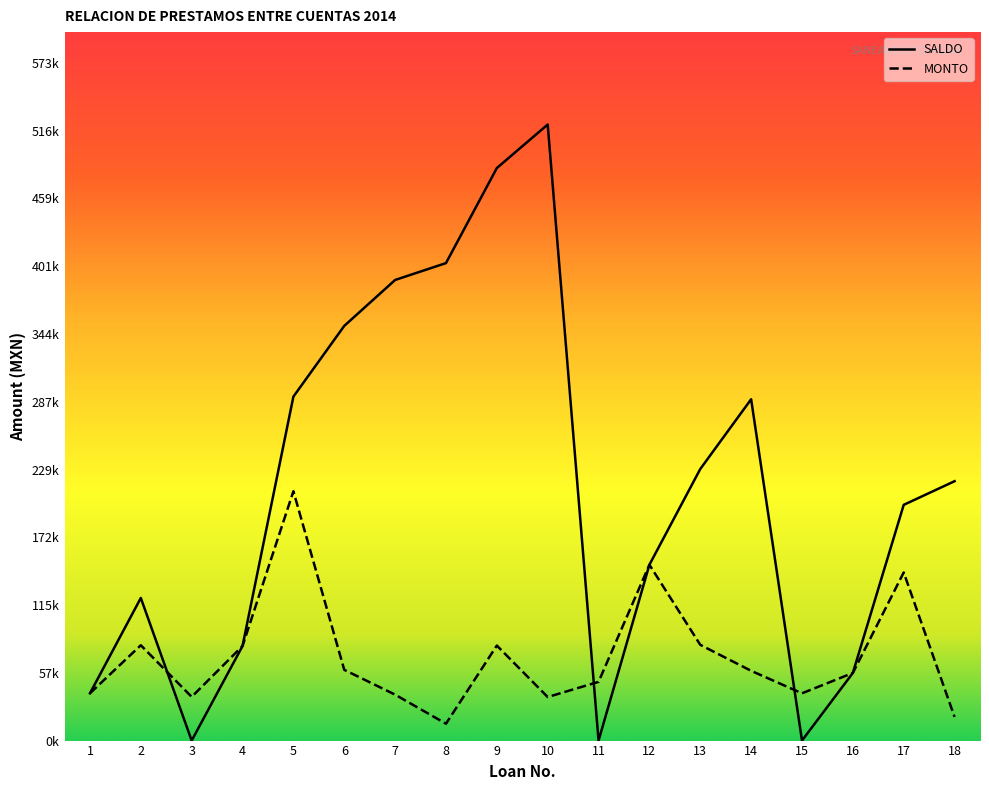

What is the difference between the maximum and minimum values in the SALDO series?

521221.0